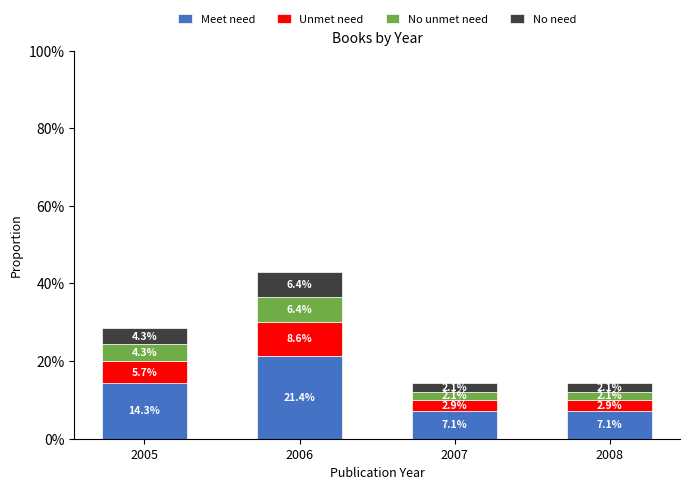

Reading left to right, what are the values for Meet need?

14.3	21.4	7.1	7.1